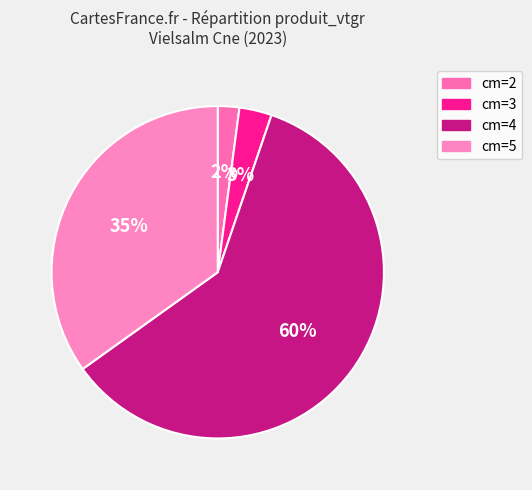

Is cm=5 the majority of the pie?

No